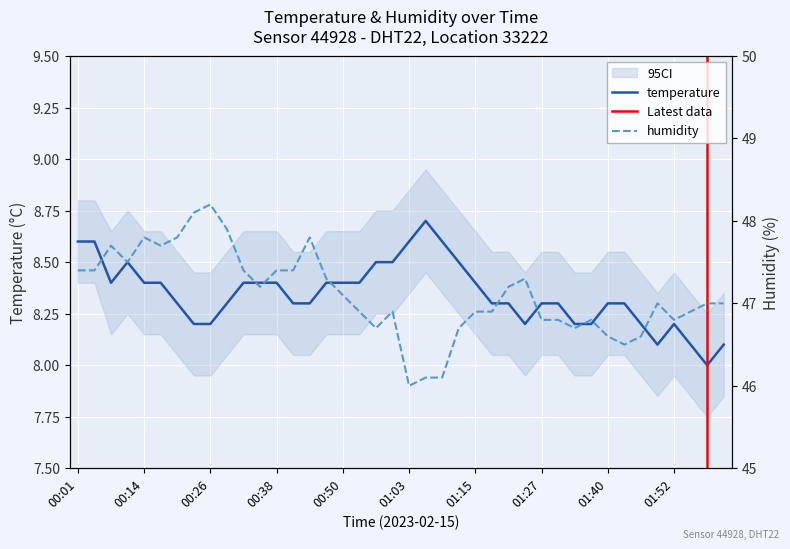

Reading right to left, extract all data points from this chart.

temperature: 8.1	8.0	8.1	8.2	8.1	8.2	8.3	8.3	8.2	8.2	8.3	8.3	8.2	8.3	8.3	8.4	8.5	8.6	8.7	8.6	8.5	8.5	8.4	8.4	8.4	8.3	8.3	8.4	8.4	8.4	8.3	8.2	8.2	8.3	8.4	8.4	8.5	8.4	8.6	8.6
humidity: 47.0	47.0	46.9	46.8	47.0	46.6	46.5	46.6	46.8	46.7	46.8	46.8	47.3	47.2	46.9	46.9	46.7	46.1	46.1	46.0	46.9	46.7	46.9	47.1	47.3	47.8	47.4	47.4	47.2	47.4	47.9	48.2	48.1	47.8	47.7	47.8	47.5	47.7	47.4	47.4